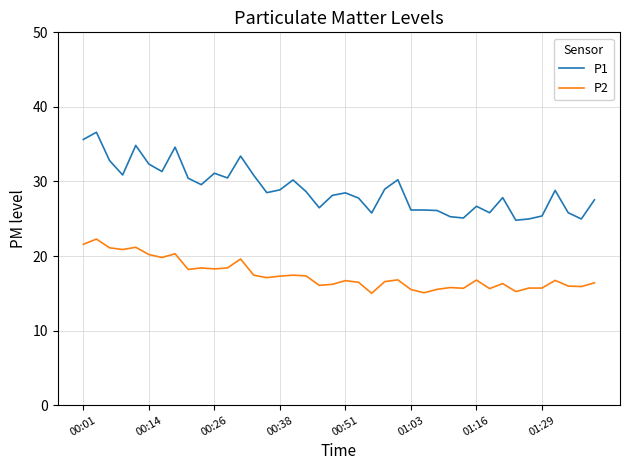

What is the highest value of the P2 series?

22.3